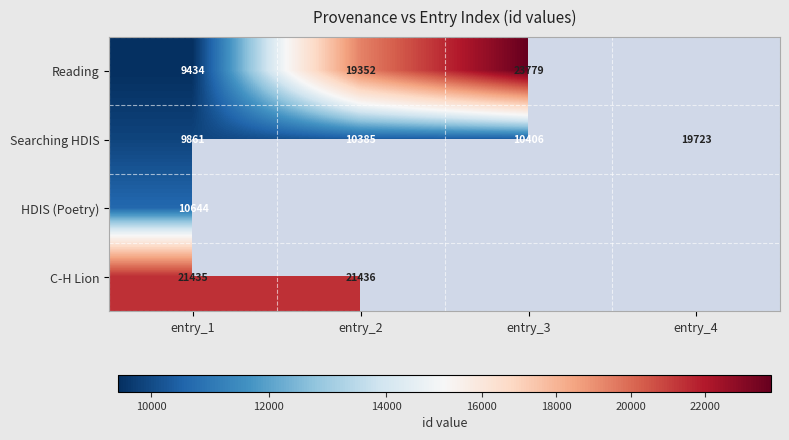

Is it true that Reading equals 40754 at entry_3?

False